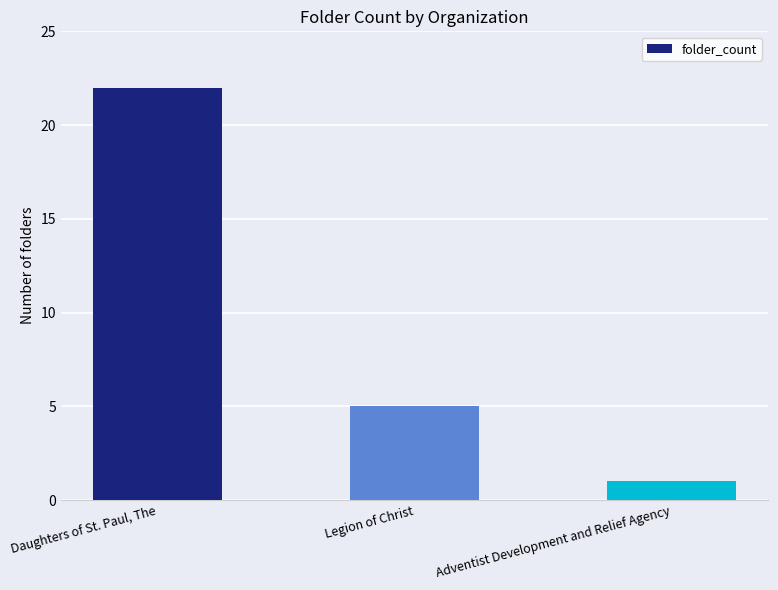

List the labels in order of value, largest first.

Daughters of St. Paul, The, Legion of Christ, Adventist Development and Relief Agency